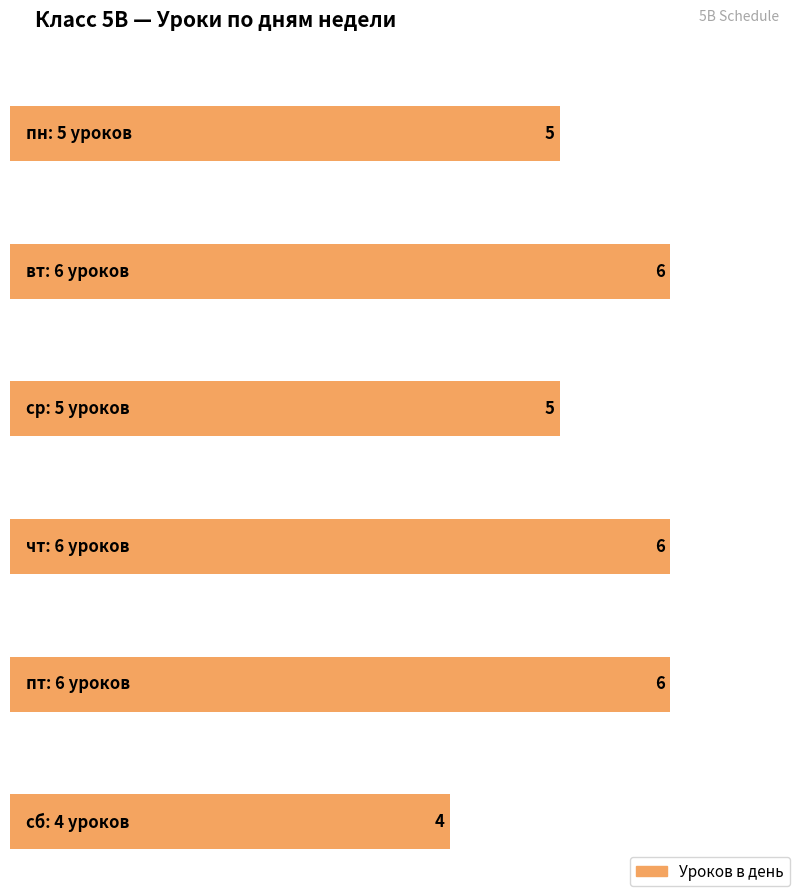

What is the change in value from ср to чт?

+1